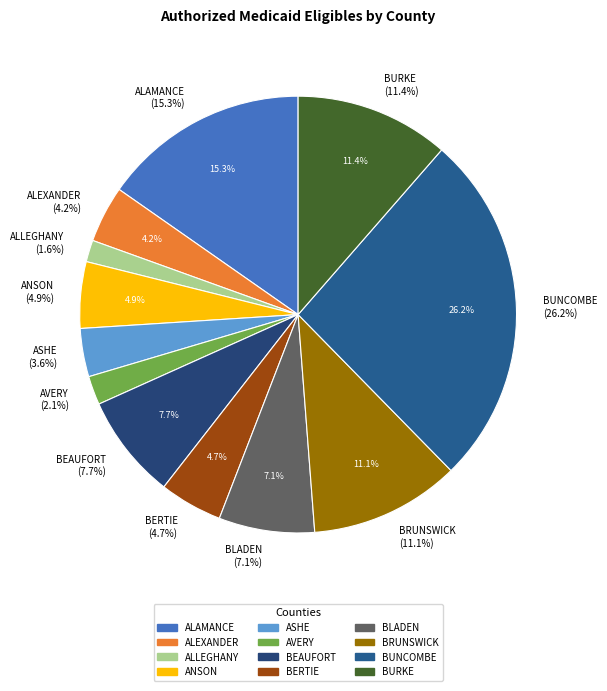

Does ALEXANDER represent more than half of the total?

No